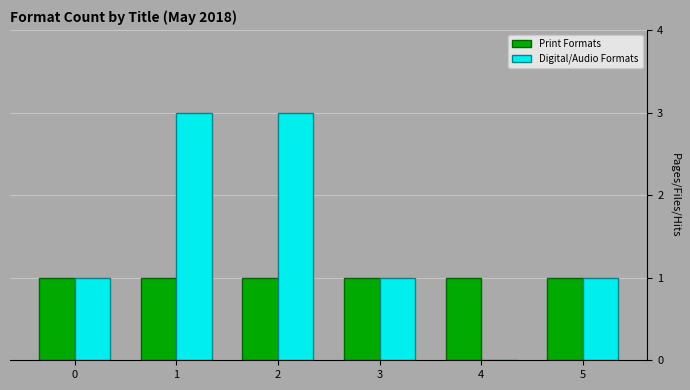

Which series changed the most between 0 and 2?

Digital/Audio Formats